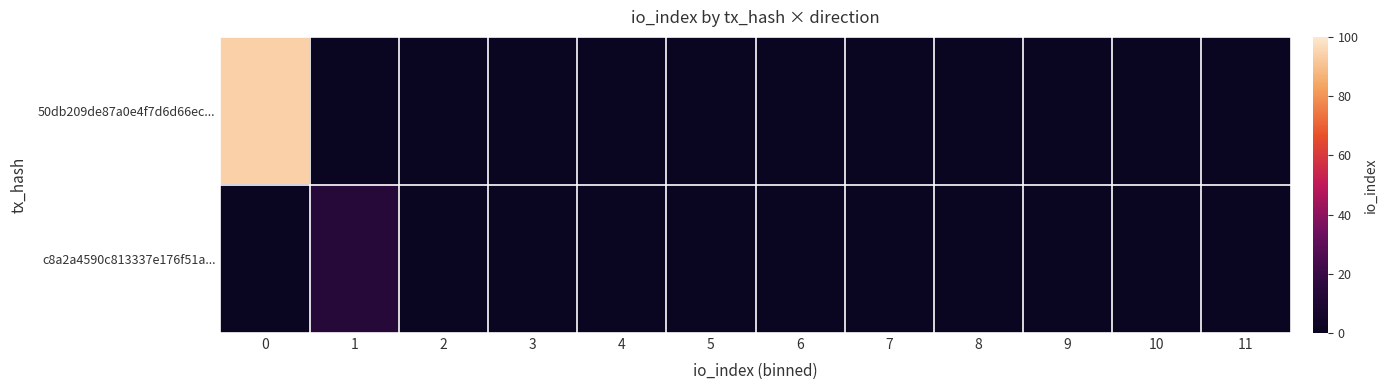

Reading left to right, extract all data points from this chart.

50db209de87a0e4f7d6d66ec...: 0=94	1=0	2=0	3=0	4=0	5=0	6=0	7=0	8=0	9=0	10=0	11=0
c8a2a4590c813337e176f51a...: 0=0	1=14	2=0	3=0	4=0	5=0	6=0	7=0	8=0	9=0	10=0	11=0